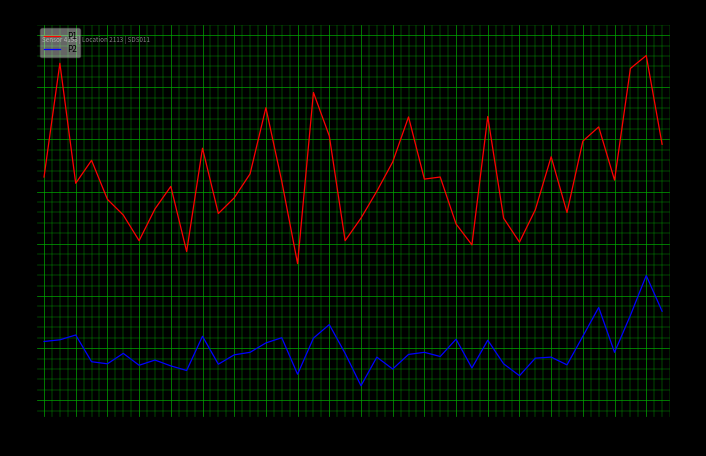

At which category is the sum across all series the highest?

01:51